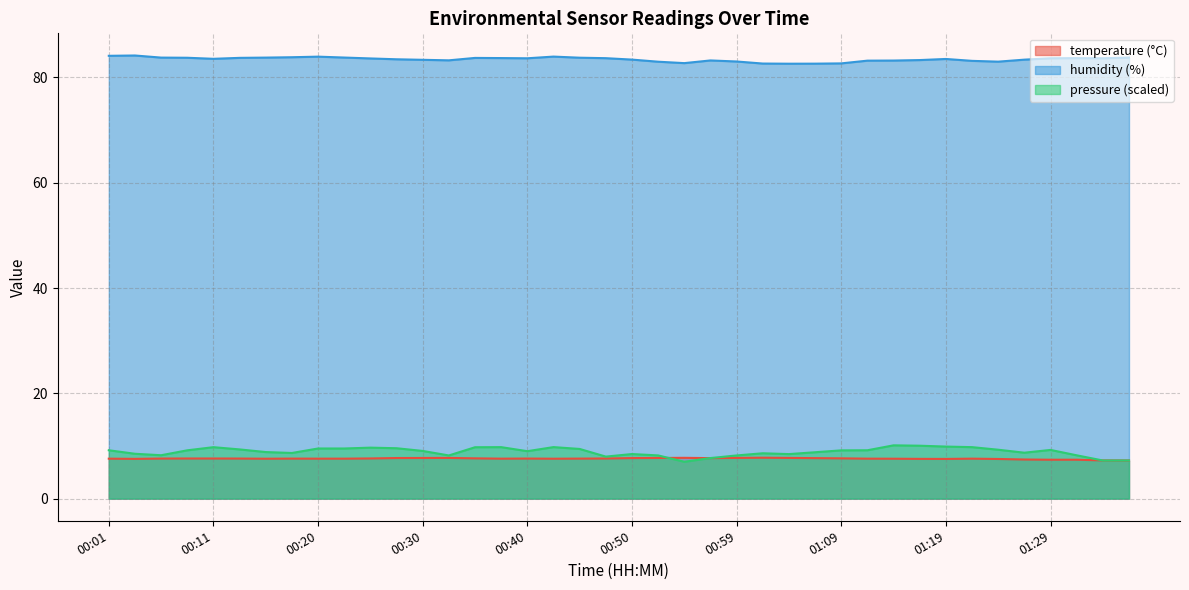

True or false: humidity and temperature intersect in this chart.

False